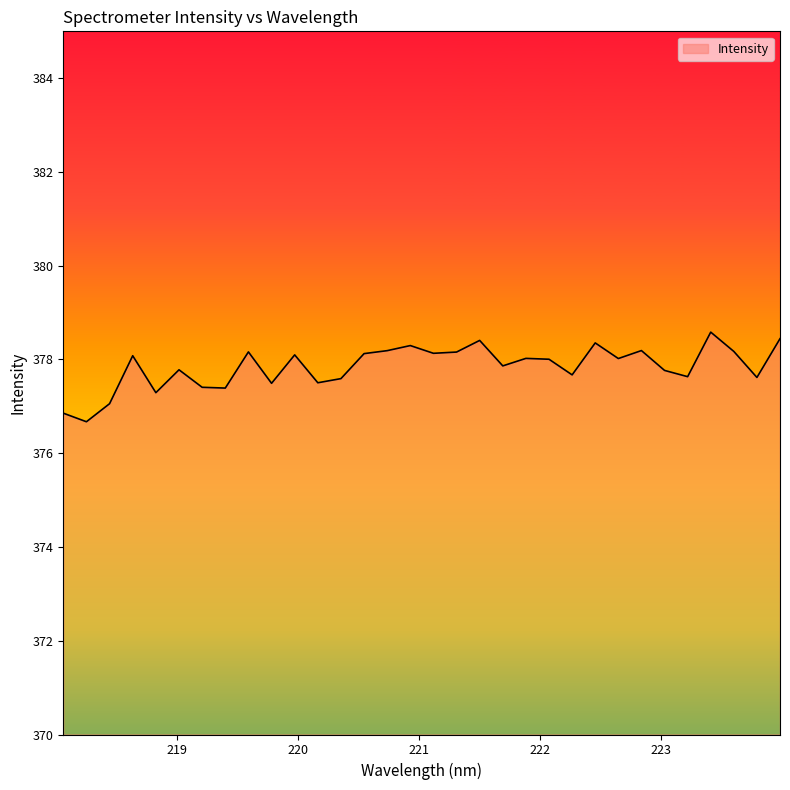

What is the maximum value shown in the chart?

378.6